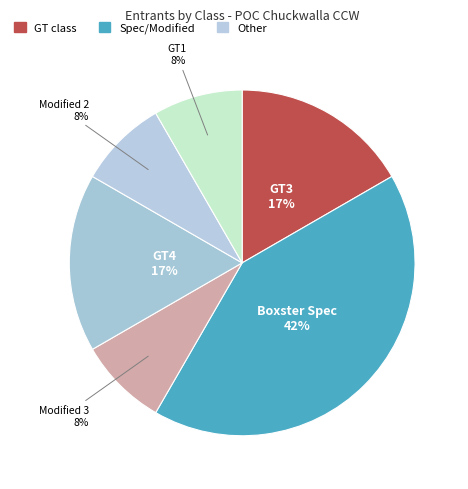

To the nearest percent, what is the combined percentage of GT3 and Modified 3?

25%